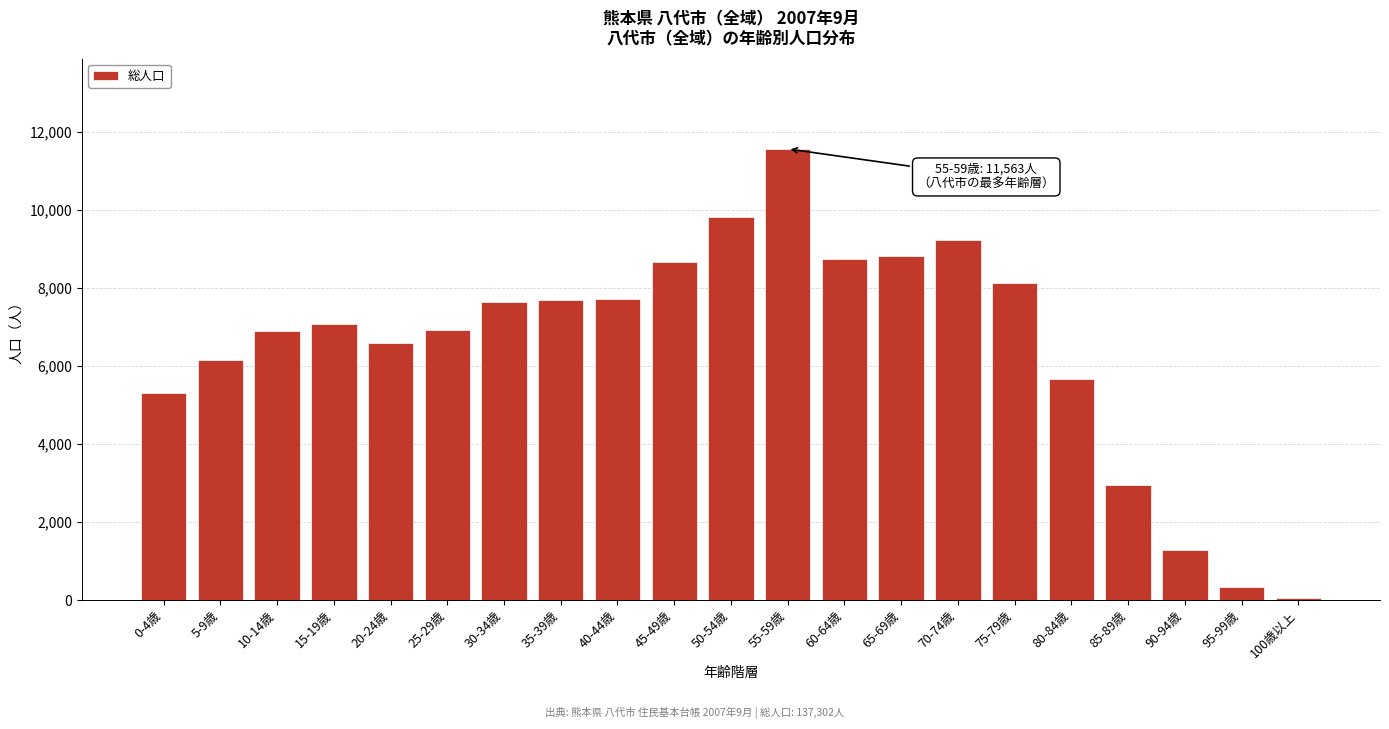

What is the greatest value displayed?

11563